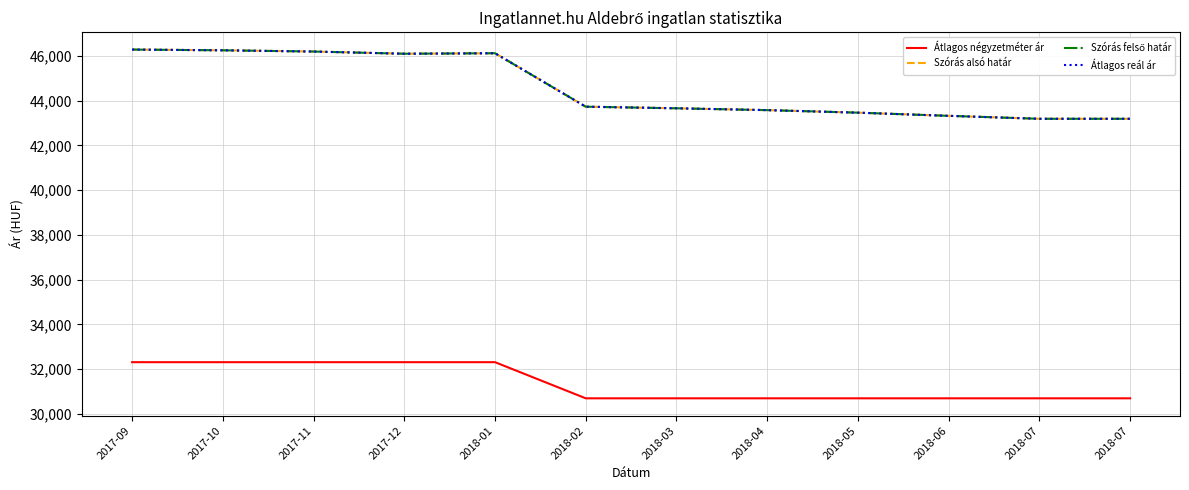

What is the difference between the second highest and minimum values in the Szórás alsó határ series?

3061